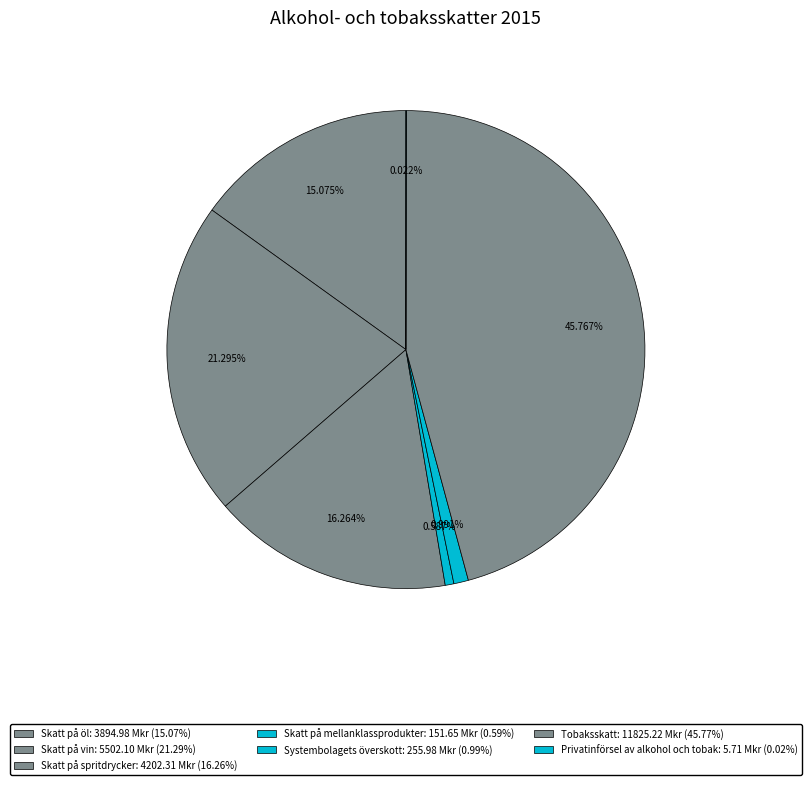

What is the smallest slice in the pie chart?

Privatinförsel av alkohol och tobak